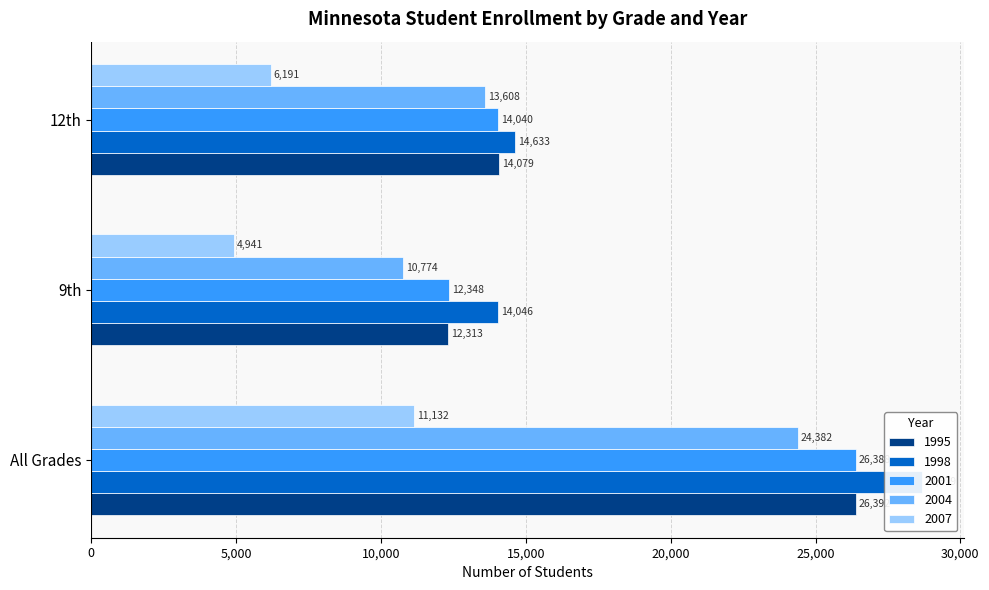

What is the sum of the 2001 values at 12th and 9th?

26388